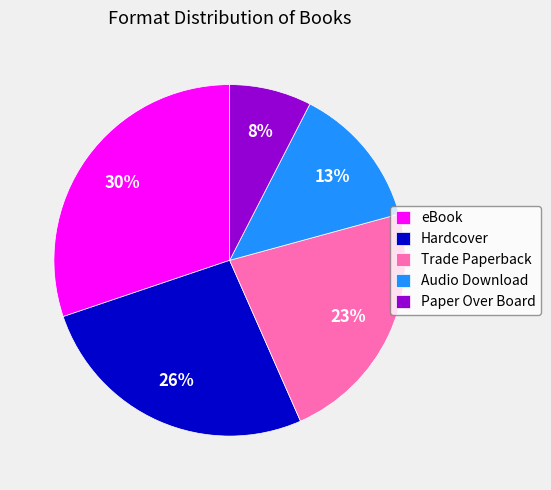

Count the number of slices in the pie.

5